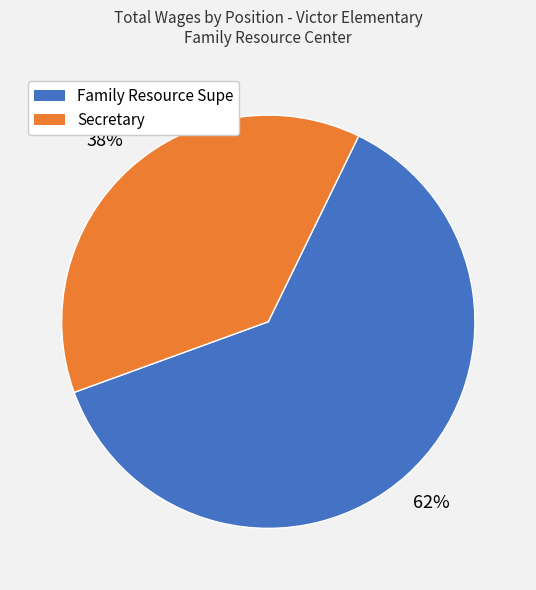

Is it true that Secretary is 38% of the pie?

True